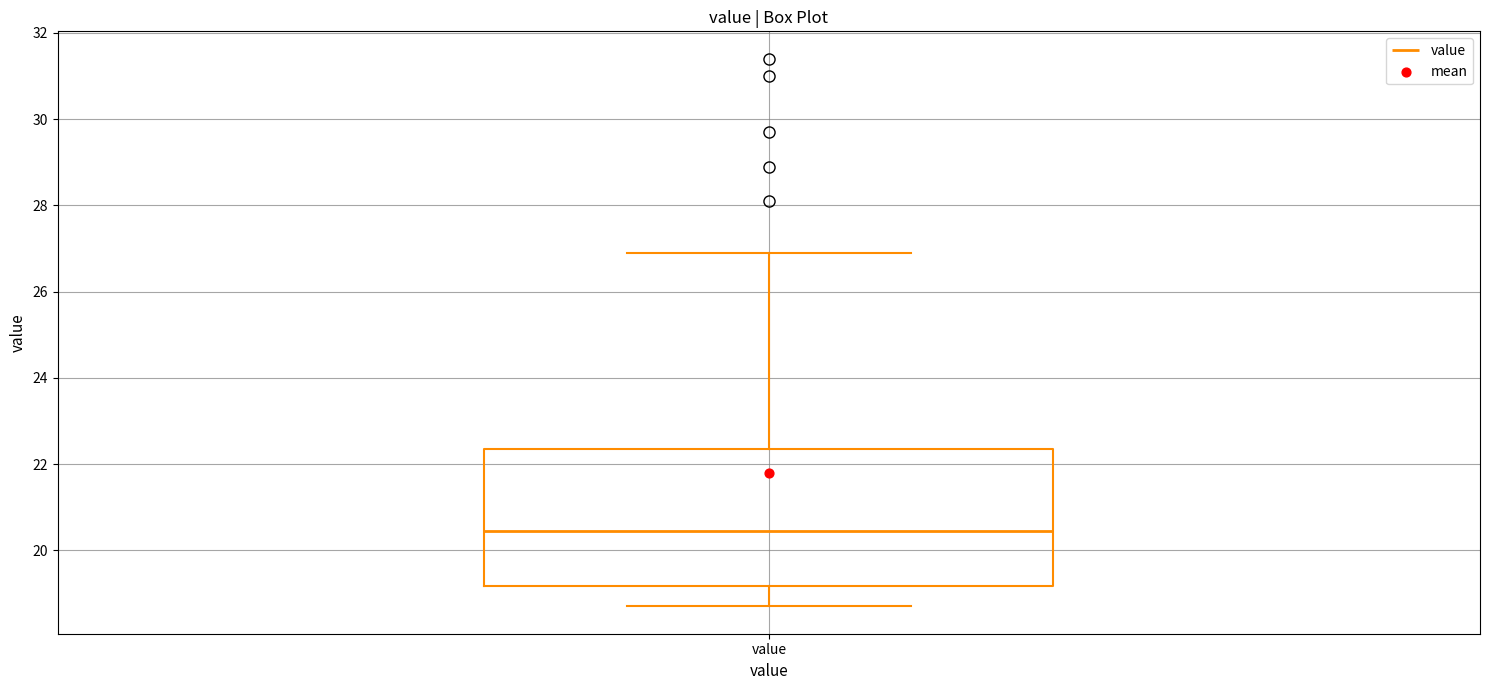

Where is the lower edge of the box for value on the y-axis? The values are not printed on the chart, so give them approximately, as read against the axis.

19.2